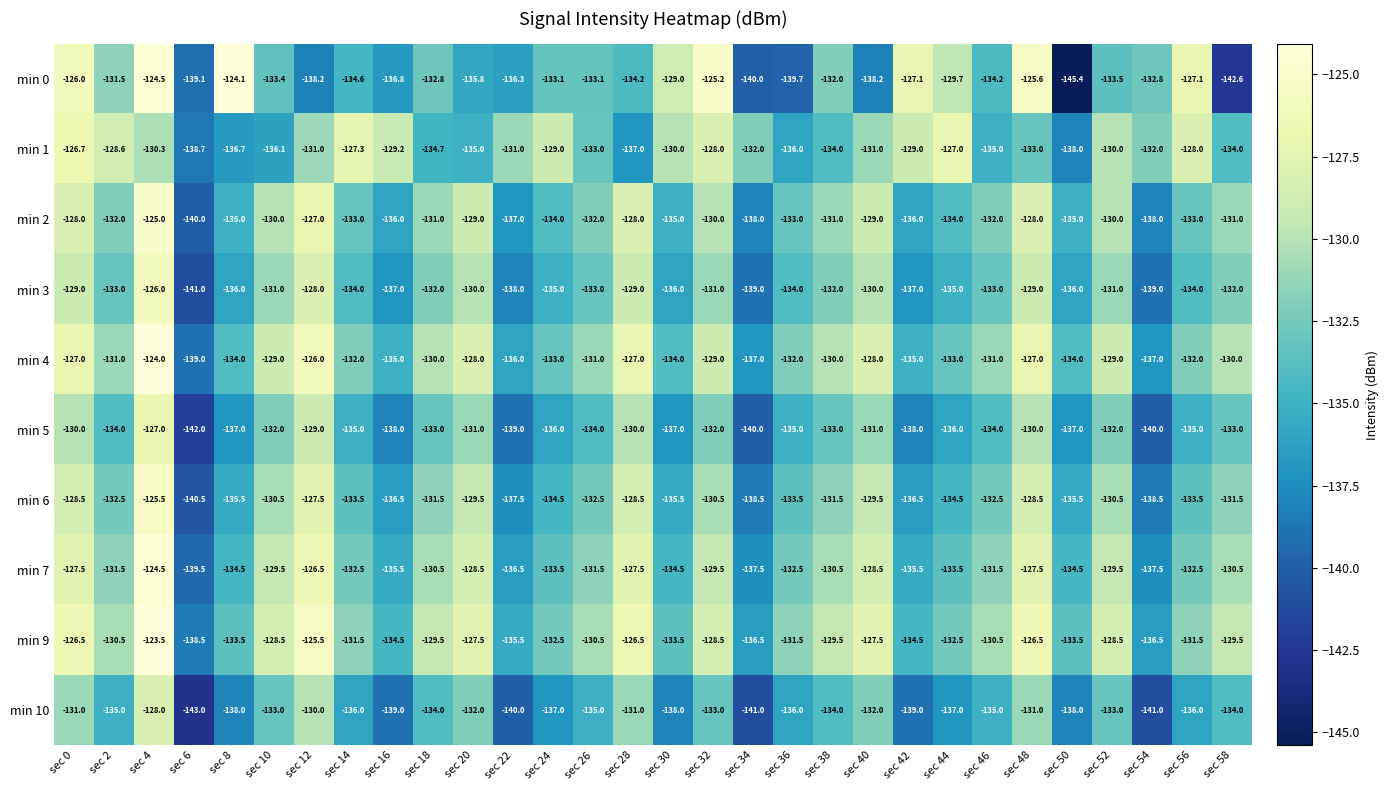

What is the sum of the min 3 values at sec 58 and sec 22?

-270.0